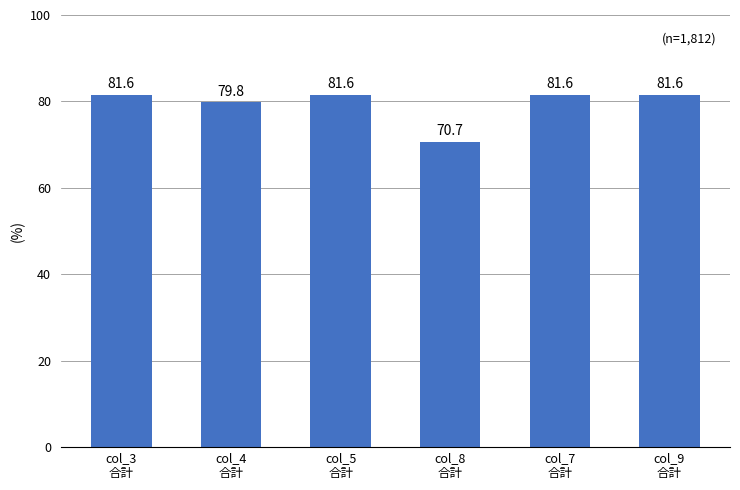

What is the average value?

79.5